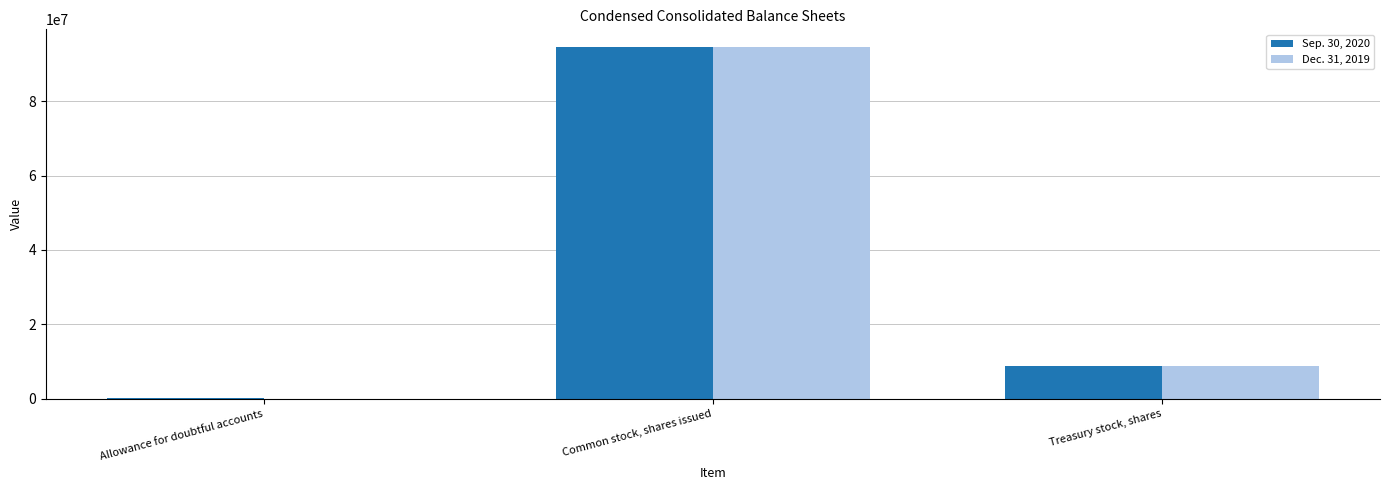

What is the difference between the Sep. 30, 2020 values at Common stock, shares issued and Treasury stock, shares?

85853505